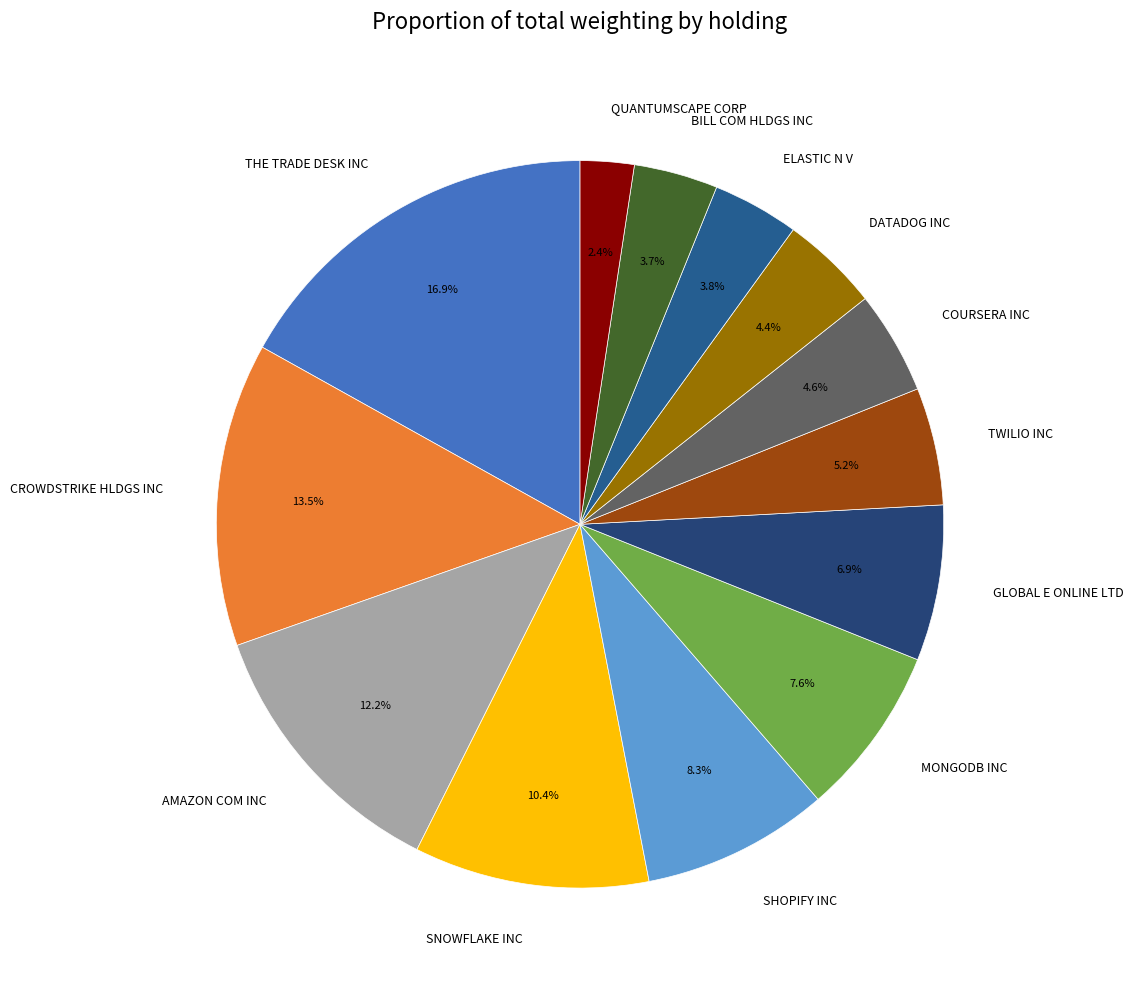

Which has a higher value, SHOPIFY INC or SNOWFLAKE INC?

SNOWFLAKE INC